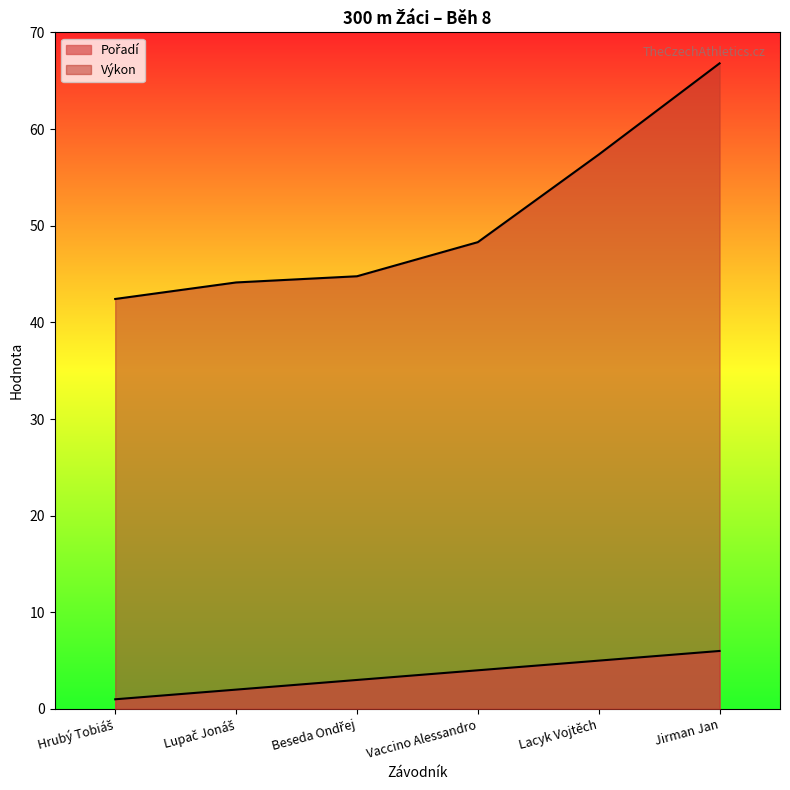

At Jirman Jan, list the series in order from smallest to largest.

Pořadí, Výkon